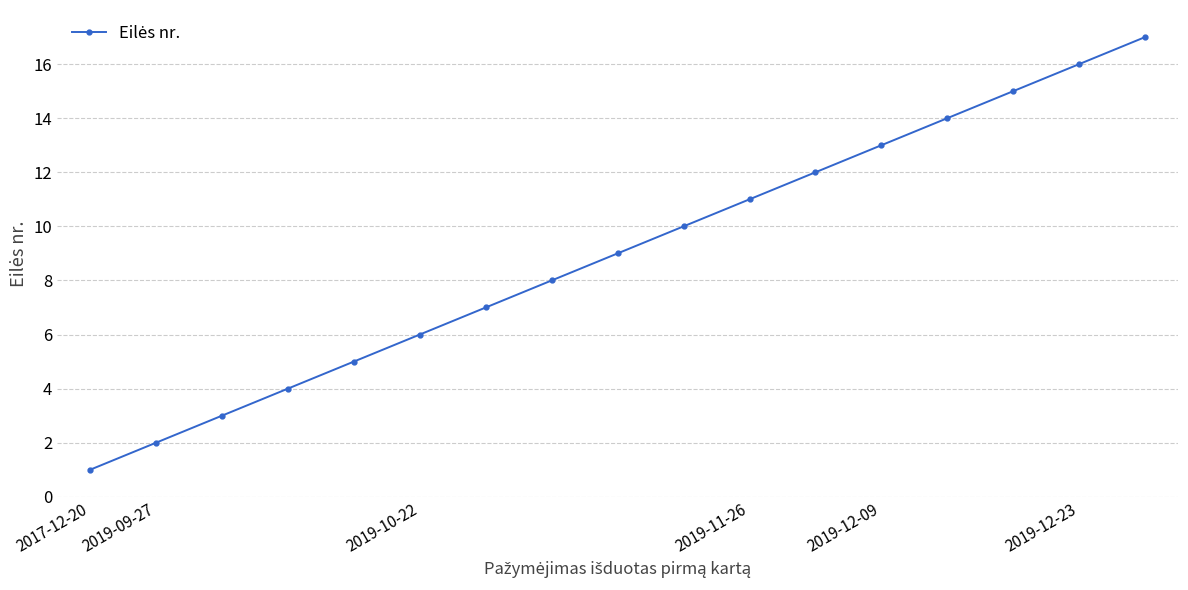

True or false: there are more than 1 points higher than both neighbors.

False